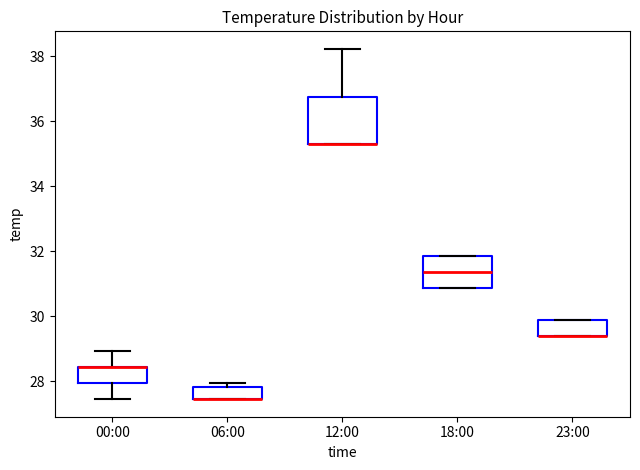

Where is the upper edge of the box for 18:00 on the y-axis? The values are not printed on the chart, so give them approximately, as read against the axis.

31.8